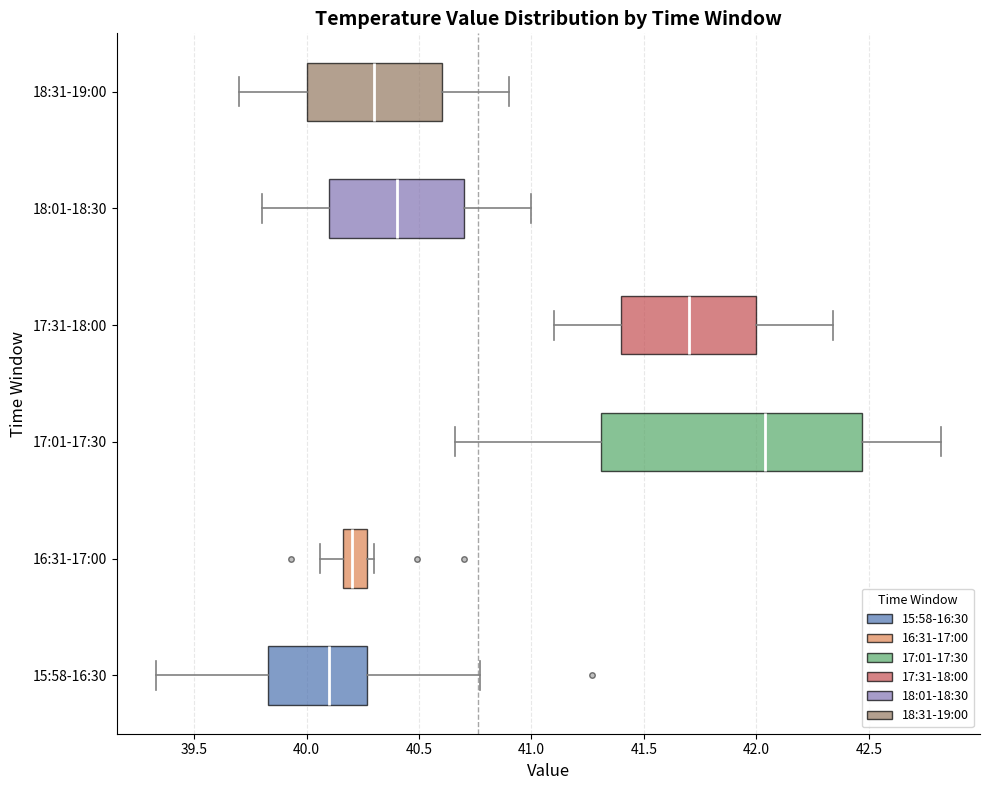

Which box has the furthest to the right median line?

17:01-17:30